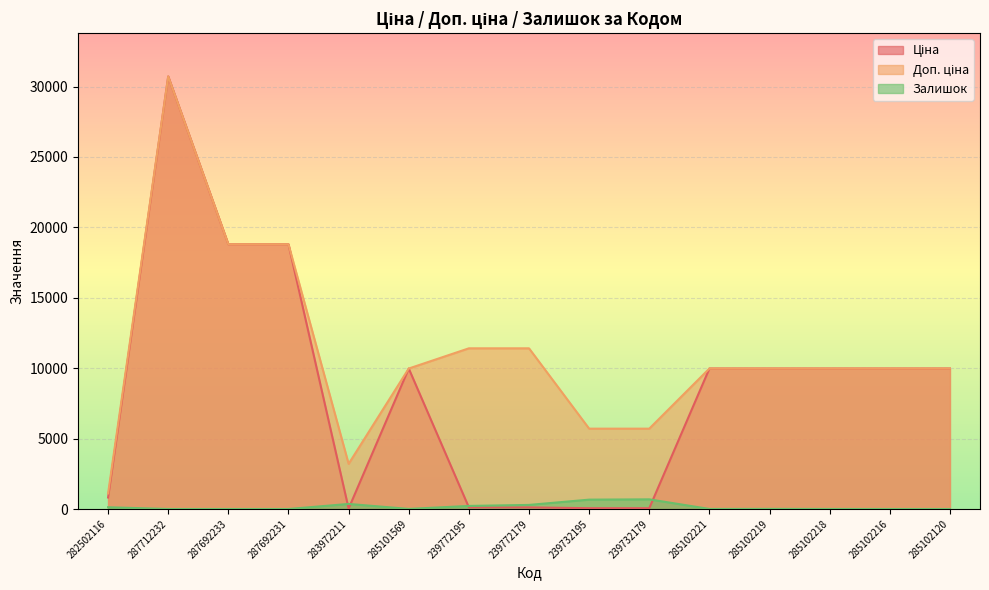

What is the spread (max minus min) of values at 282502116?

984.2